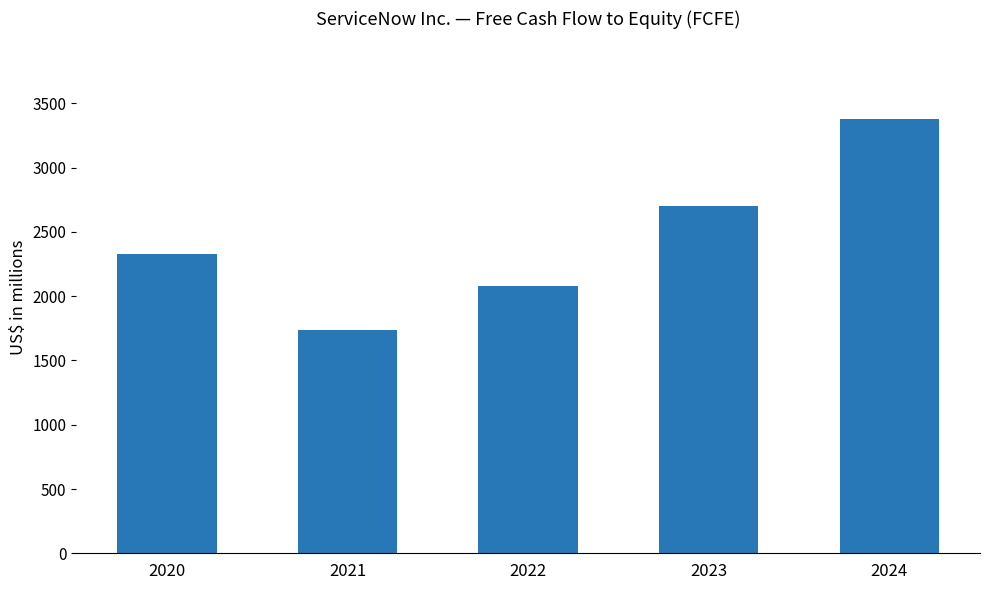

Approximately how many times larger is the value at 2021 compared to 2020?

0.7